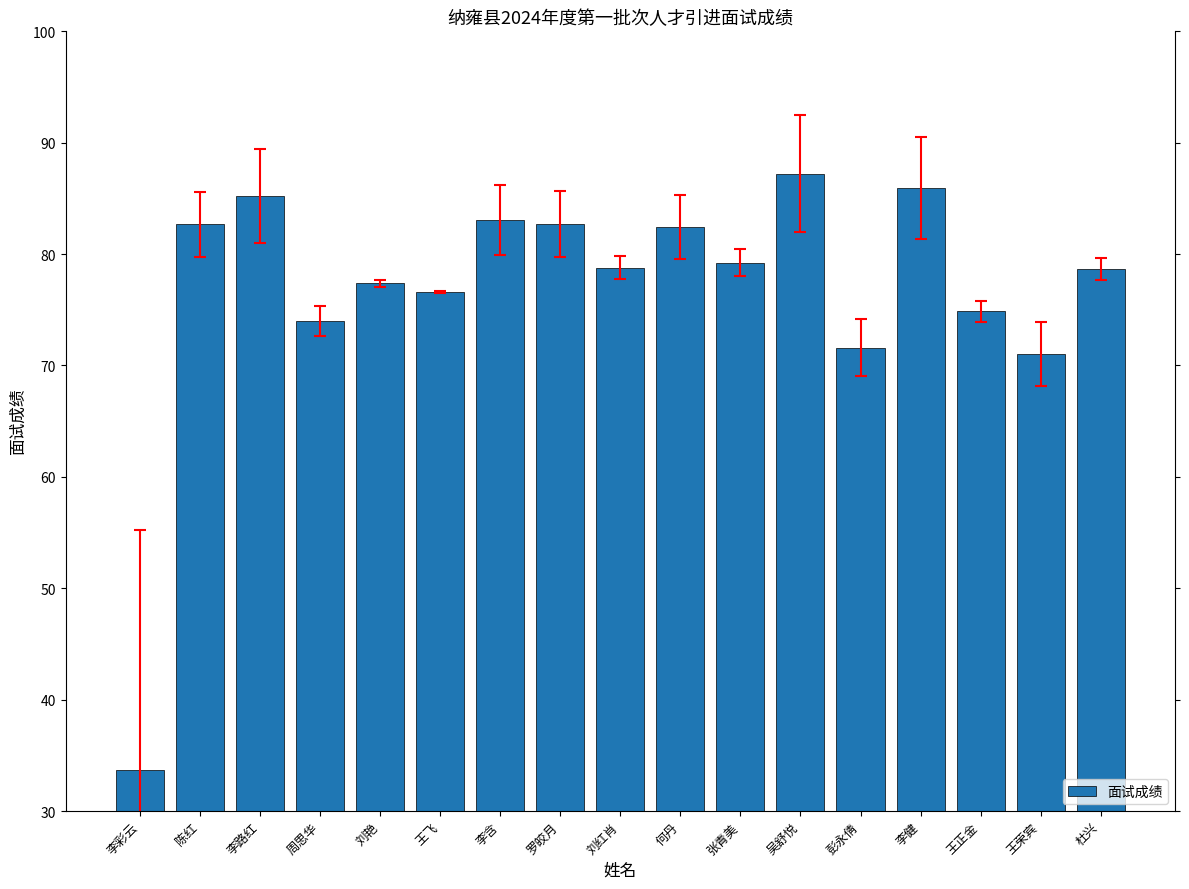

The value at 罗皎月 is 82.7. True or false?

True